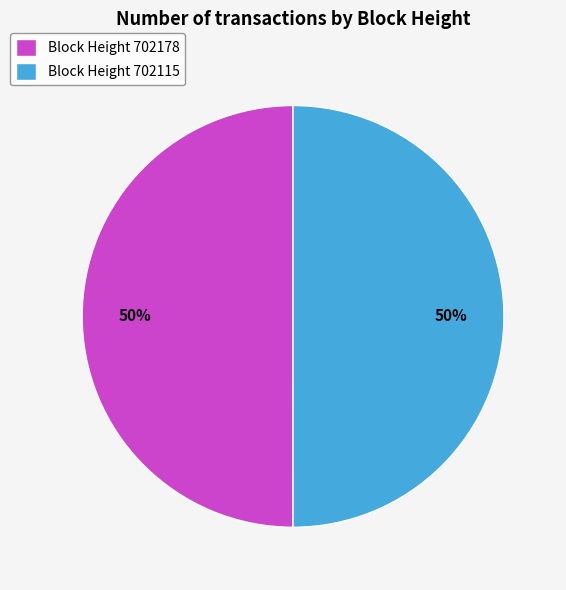

What is the ratio of the value at Block Height 702178 to the value at Block Height 702115?

1.0